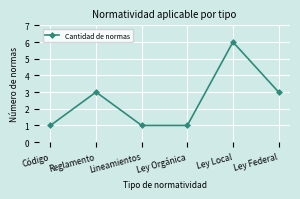

What position from the left is Lineamientos?

3